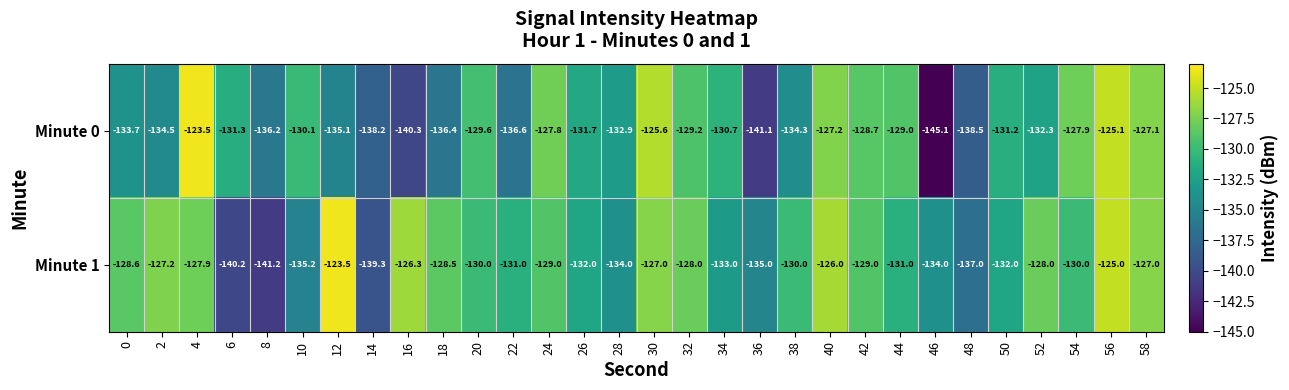

Is it true that Minute 0 equals -134.5 at 2?

True